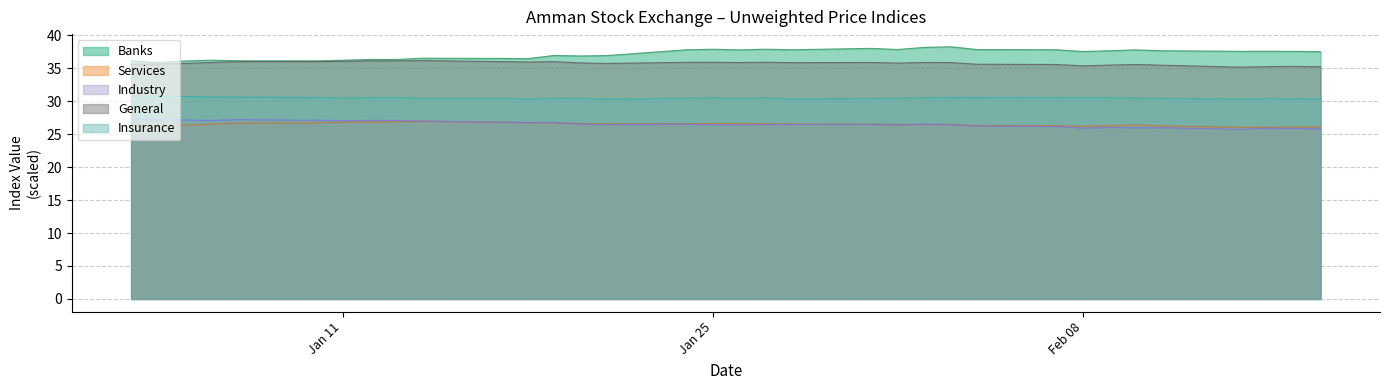

What are all the series names shown in the legend?

Banks, Services, Industry, General, Insurance